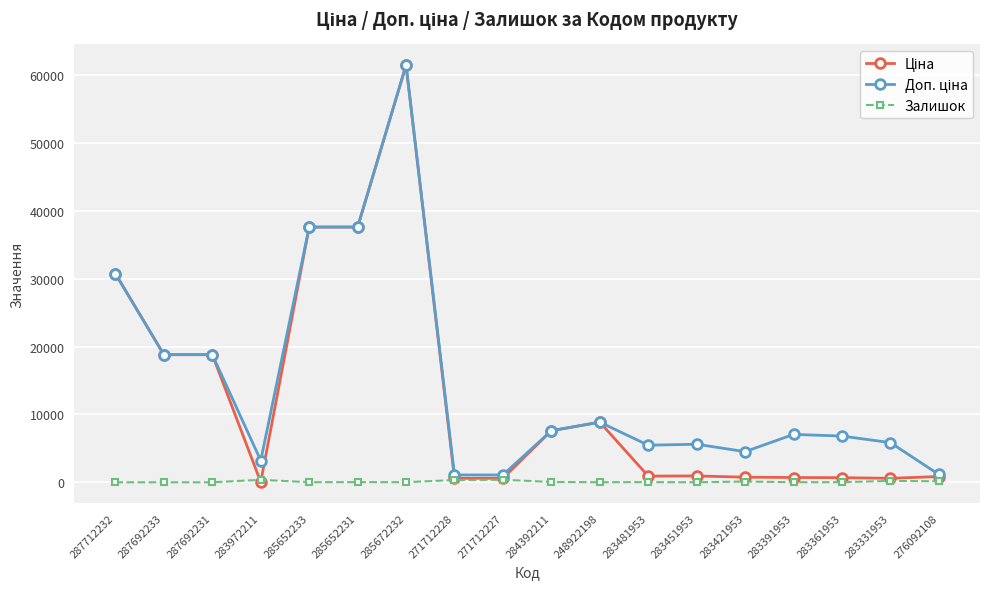

Is it true that Залишок equals 13.0 at 285652233?

True